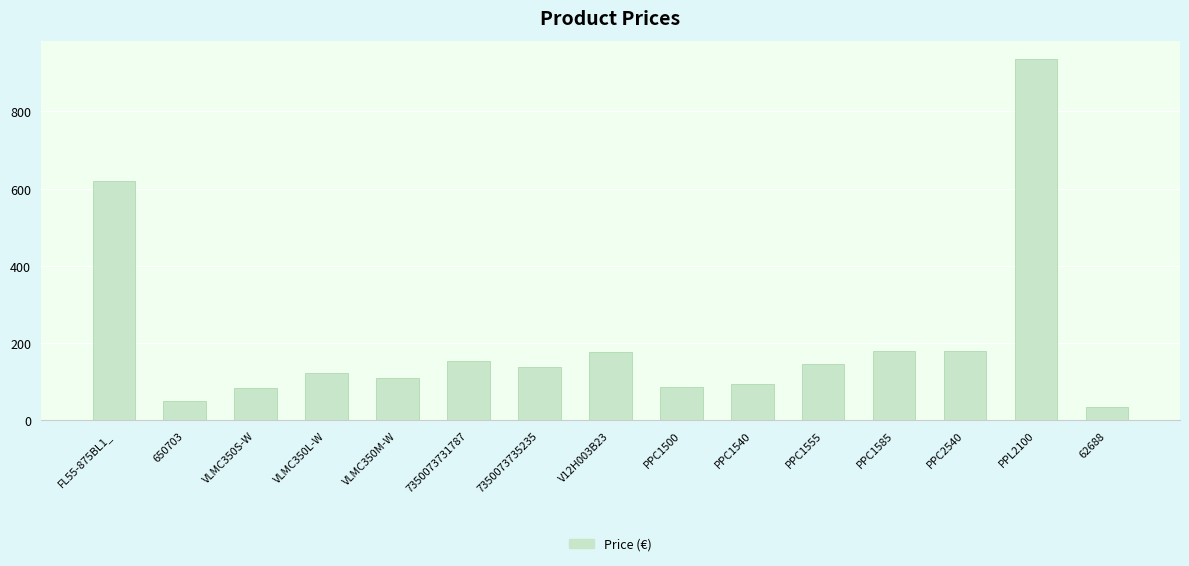

What is the label of the 10th bar from the right?

7350073731787